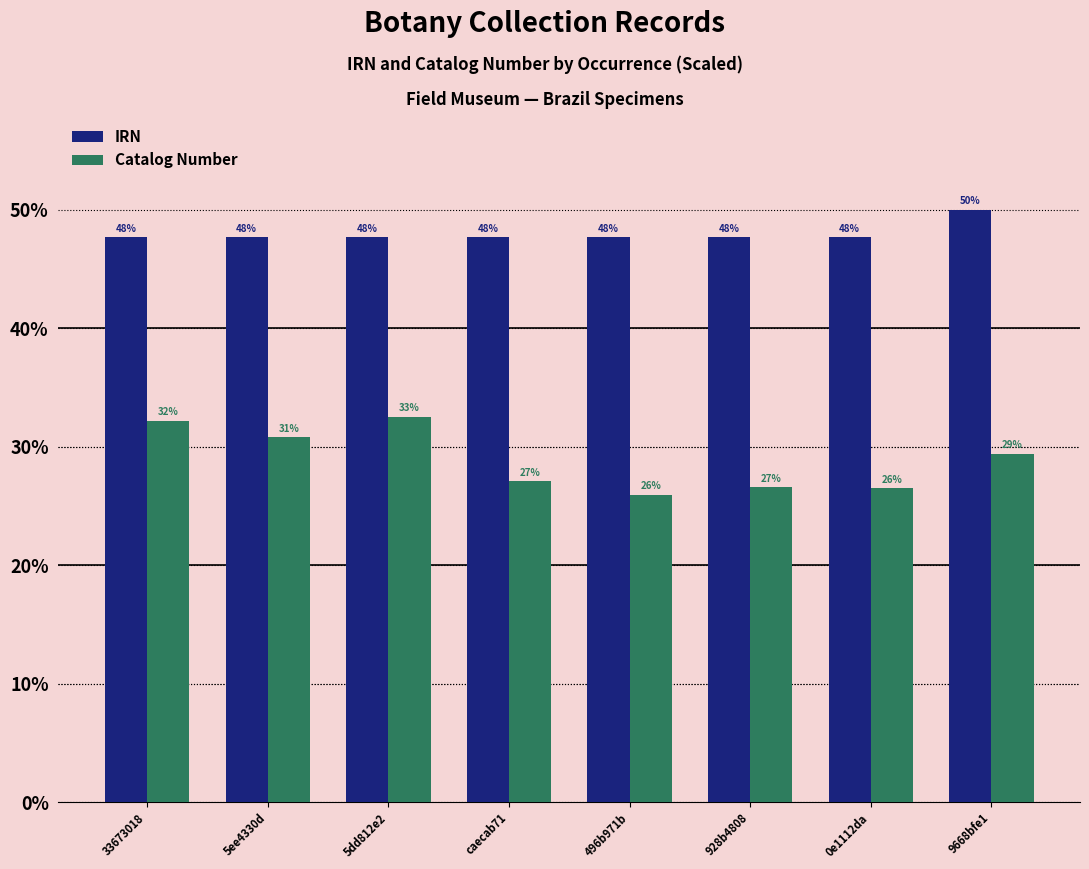

What are all the series names shown in the legend?

IRN, Catalog Number